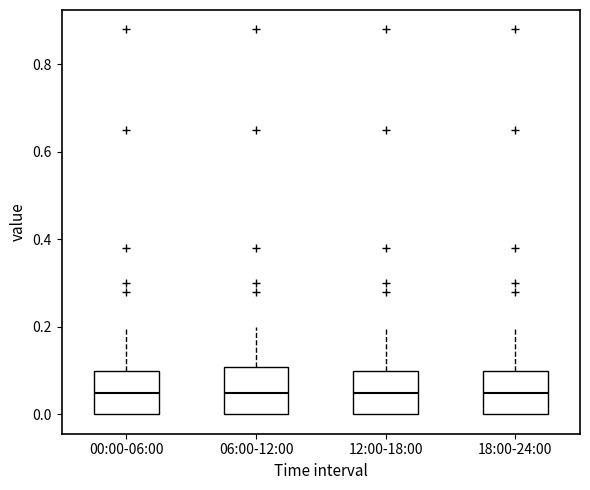

Reading left to right, transcribe this box plot: for each box, give where its median line is, the range the box spans, and where its two whiskers end, as read against the y-axis. The values are not printed on the chart, so give them approximately, as read against the axis.

00:00-06:00: median 0.06, box 0.00 to 0.10, whiskers 0.00 to 0.20
06:00-12:00: median 0.06, box 0.00 to 0.10, whiskers 0.00 to 0.20
12:00-18:00: median 0.06, box 0.00 to 0.10, whiskers 0.00 to 0.20
18:00-24:00: median 0.06, box 0.00 to 0.10, whiskers 0.00 to 0.20